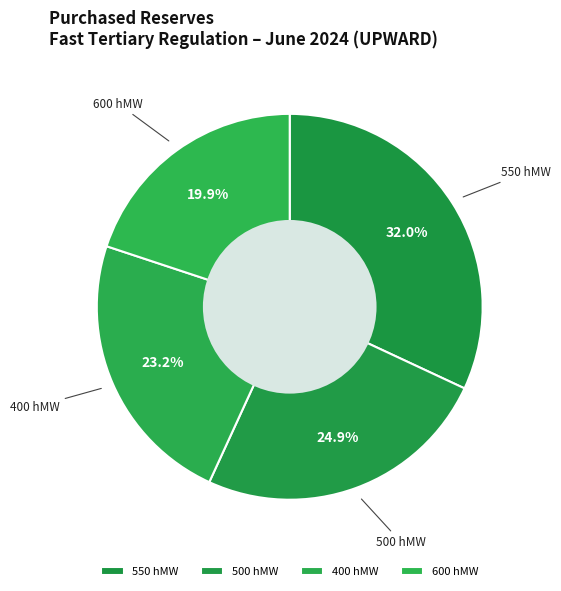

To the nearest percent, what is the difference between the largest and smallest slice percentages?

12%